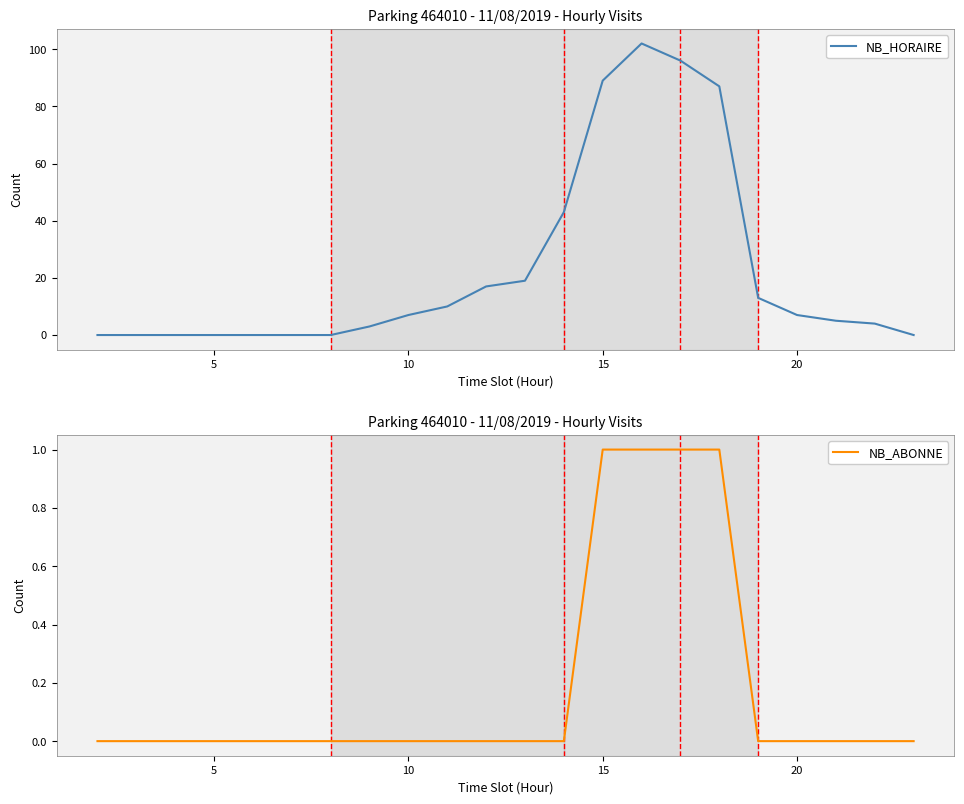

The NB_HORAIRE series shows 0 at 5. True or false?

True